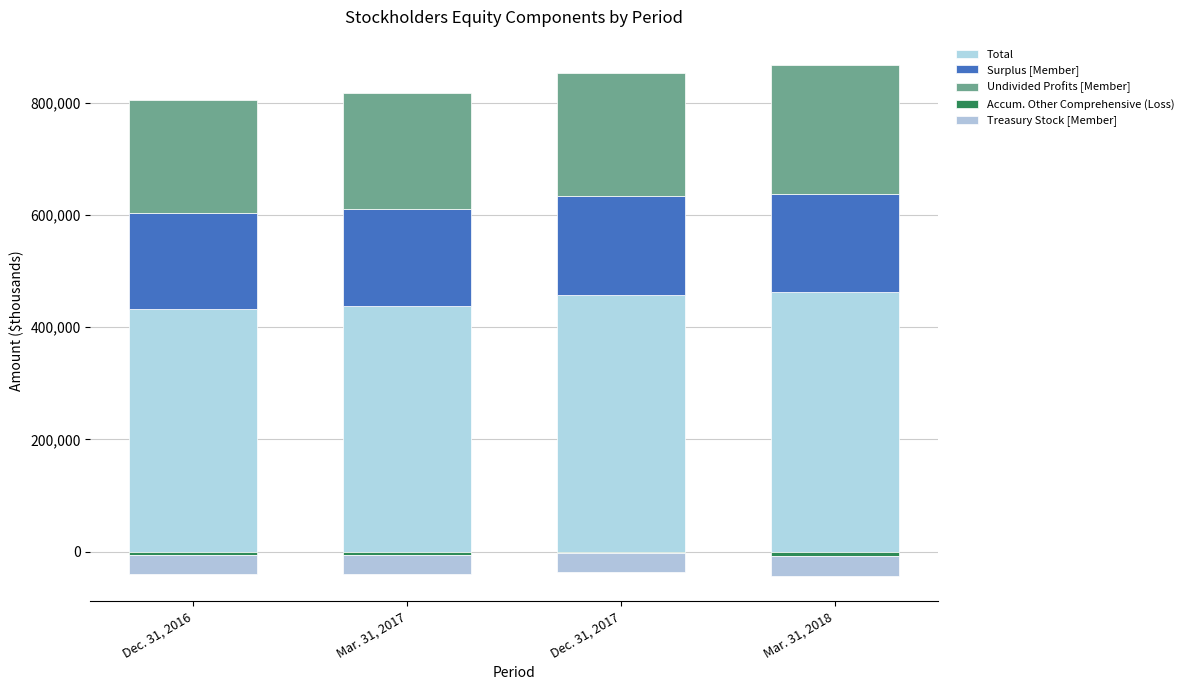

What is the spread (max minus min) of values at Mar. 31, 2017?

472726